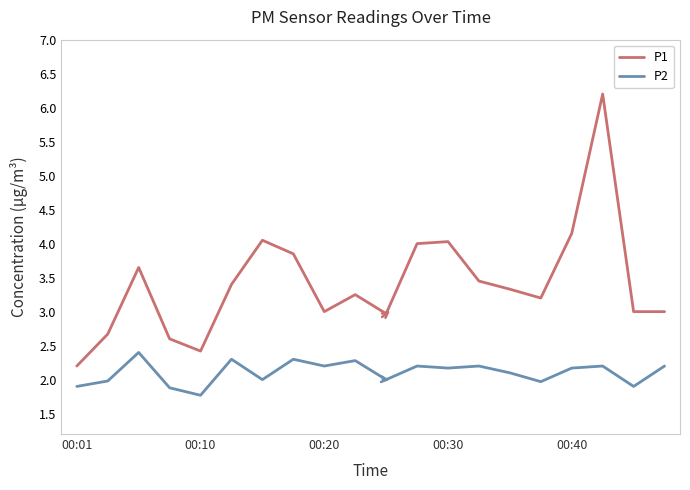

Which series has the largest total across all categories?

P1